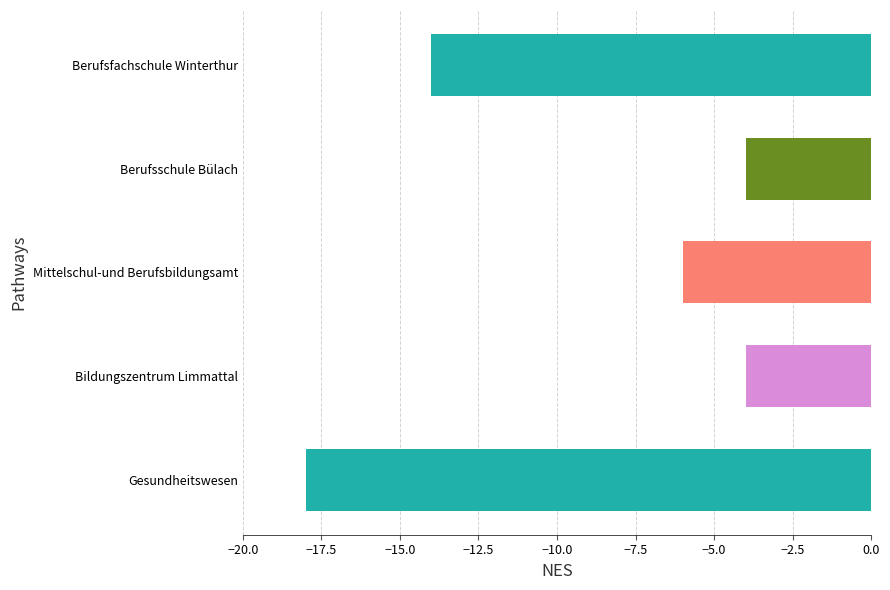

Count the values in the range -14 to -4.

4